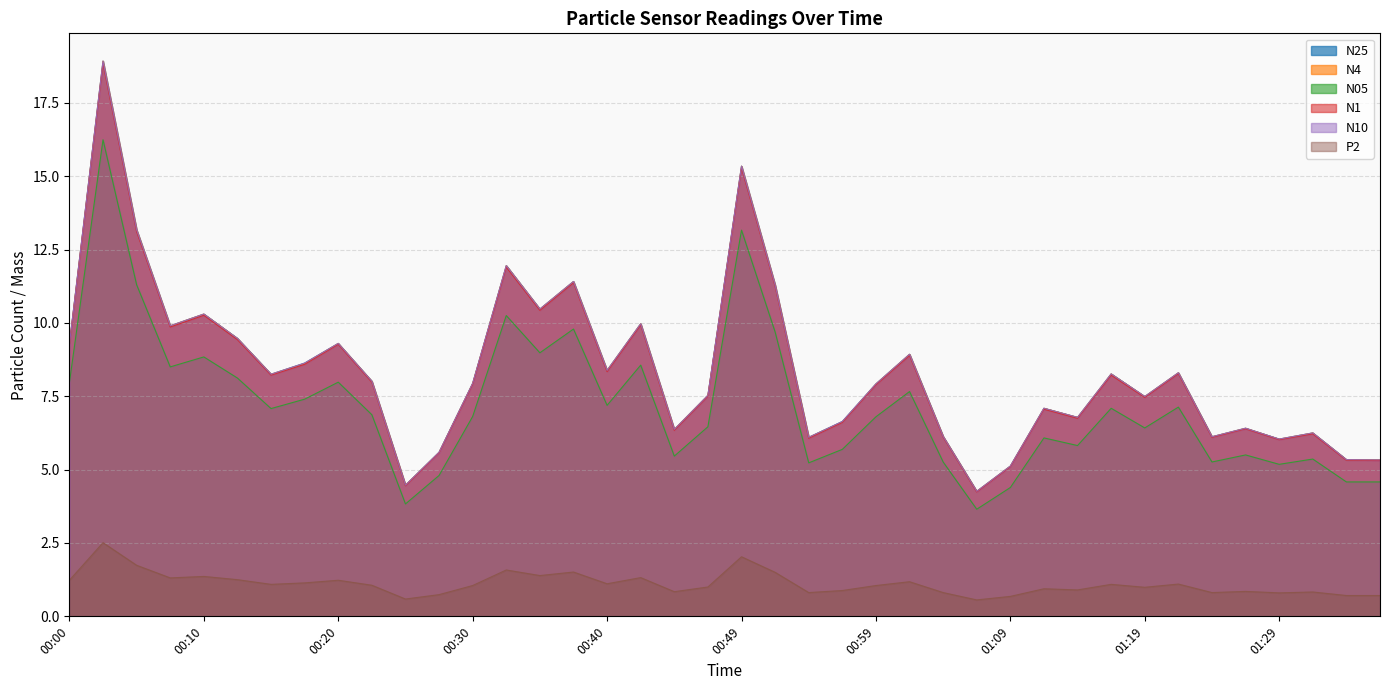

What position from the left is 01:34?

39